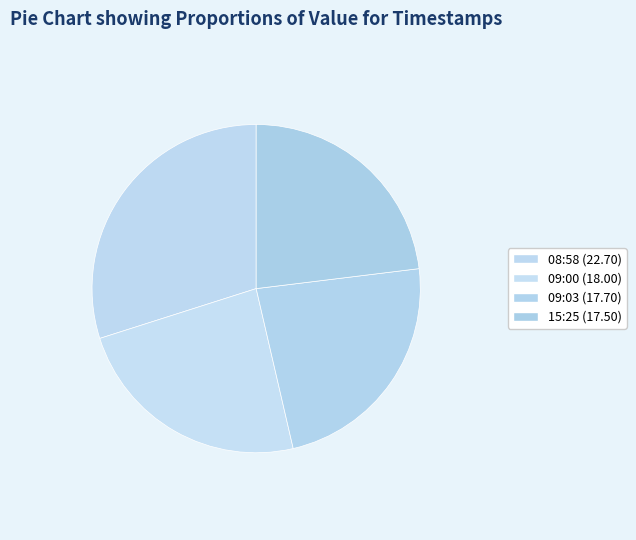

How many segments does this pie chart have?

4